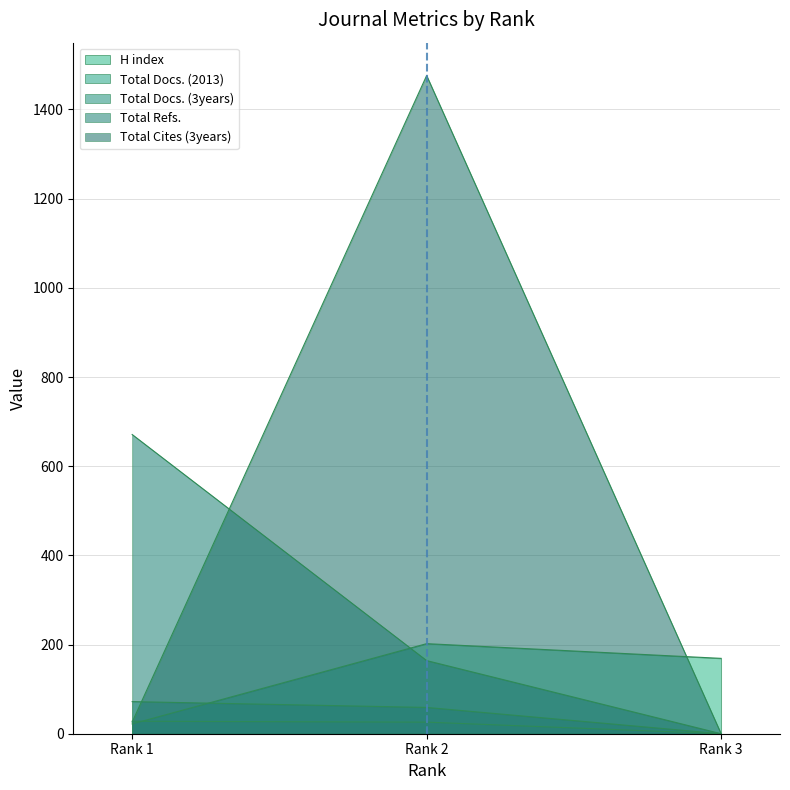

How many values in the Total Refs. series are below 164?

1